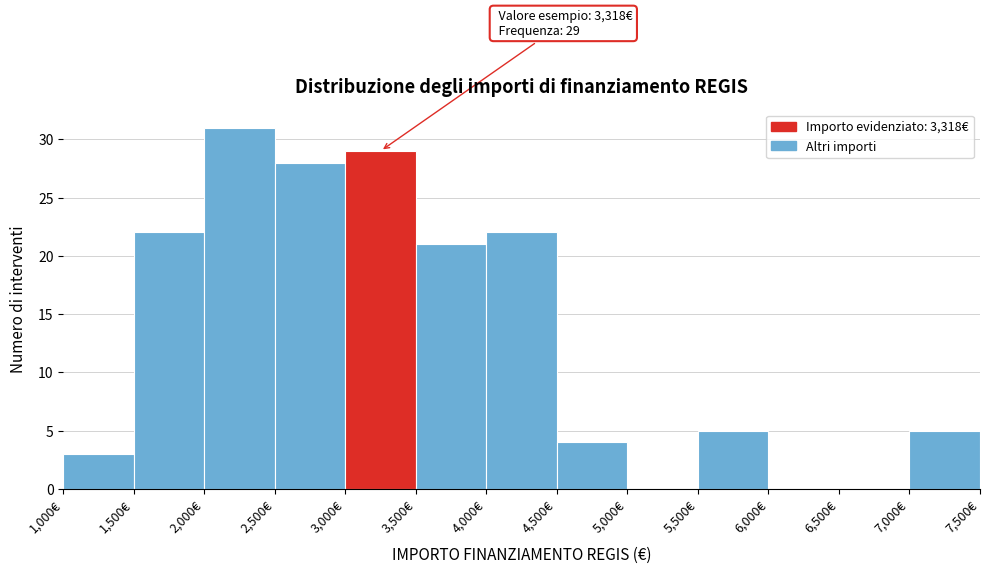

Over which range of the x-axis is the bar tallest?

2000 to 2500